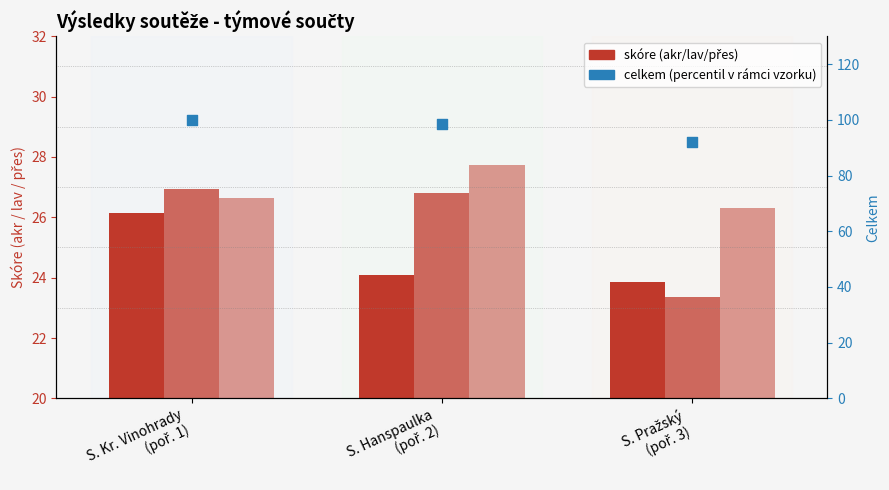

Which series has the largest Y range (max minus min)?

celkem (percentil)